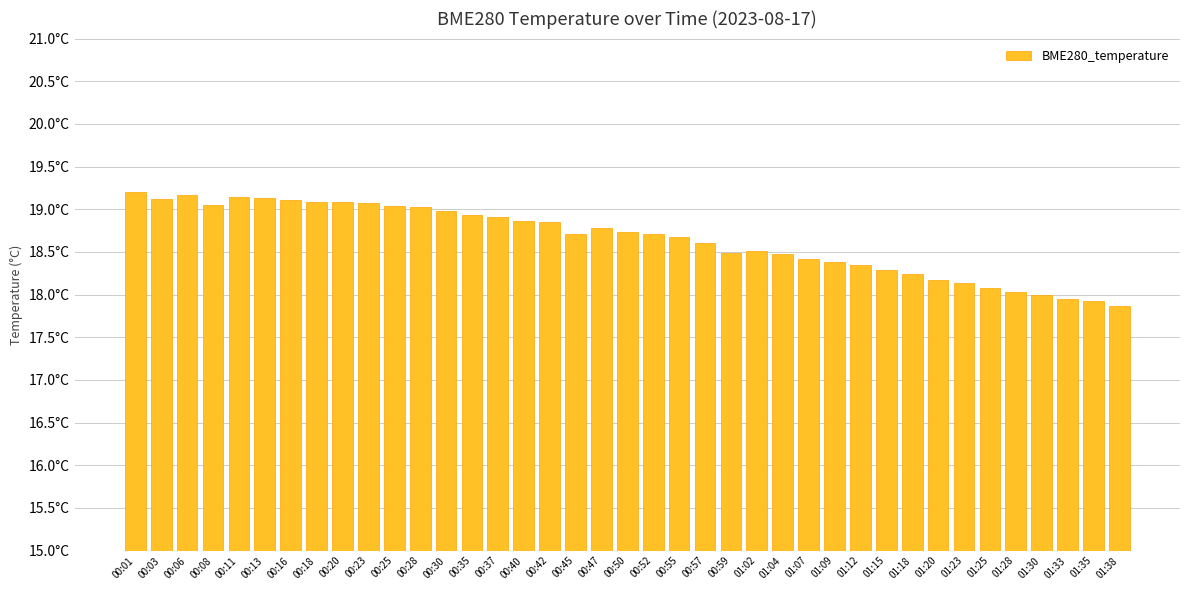

Are the bars grouped side by side (vs. stacked)?

No